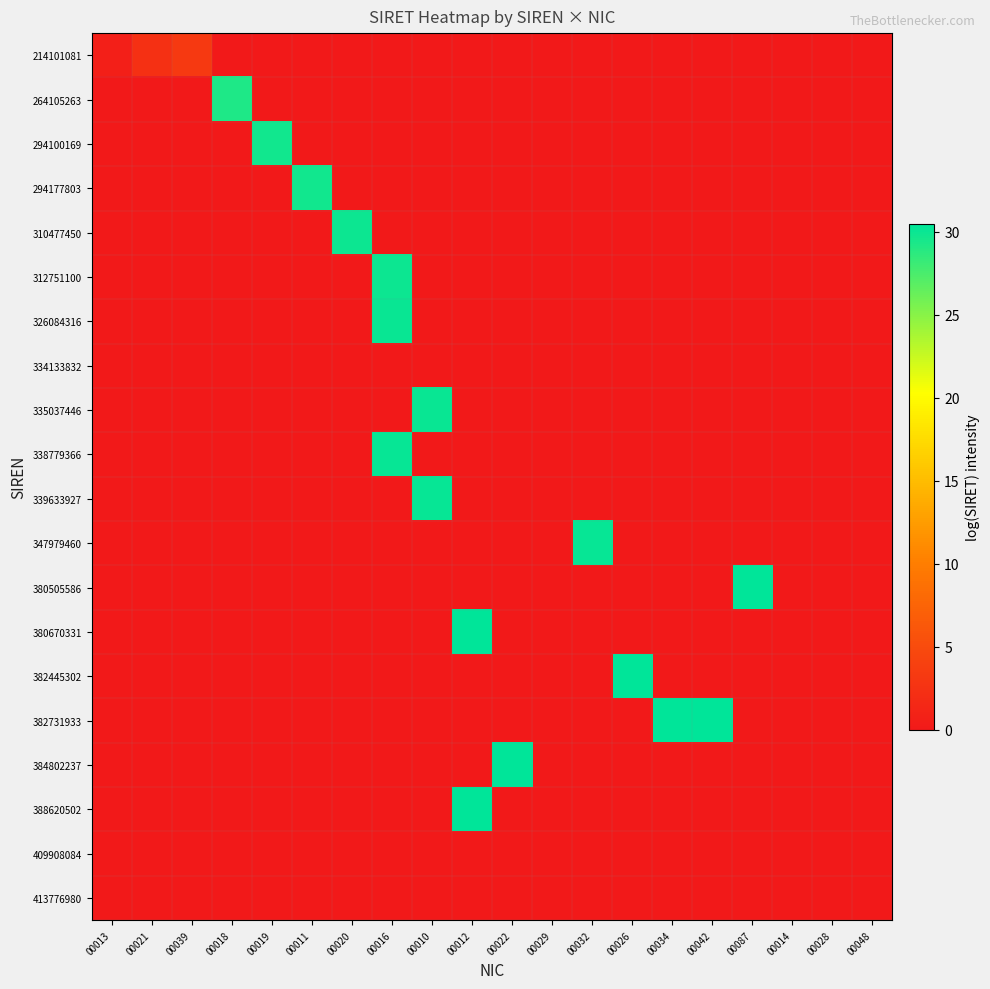

At how many categories does at least one series exceed 10?

13